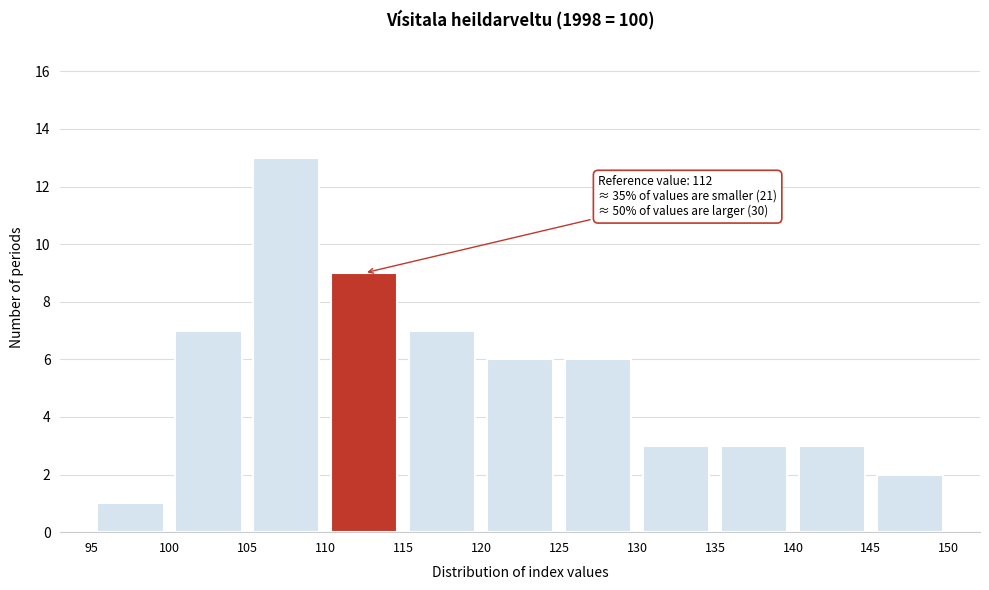

Which range on the x-axis has the tallest bar?

105 to 110